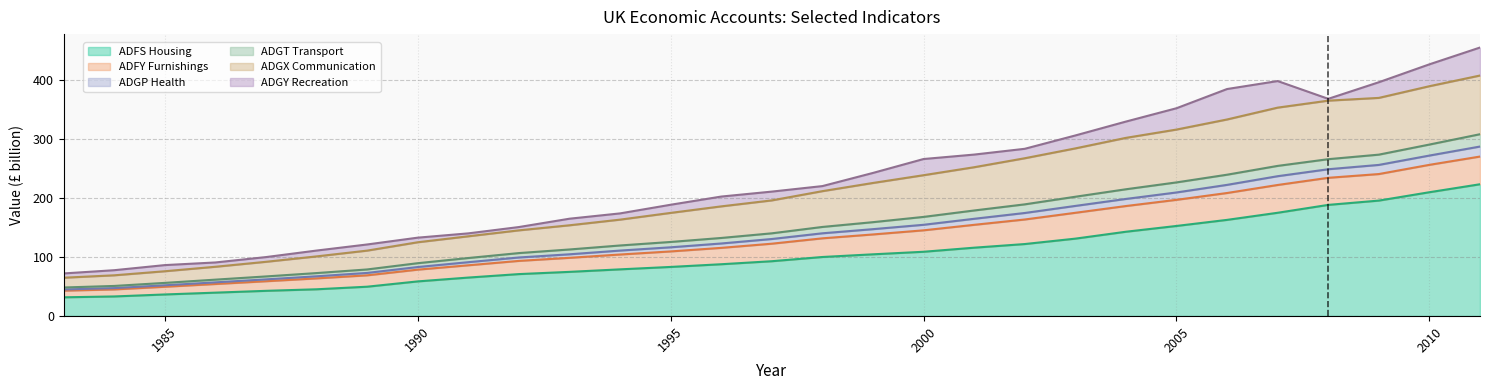

What is the maximum value for ADFS Housing?

223.3